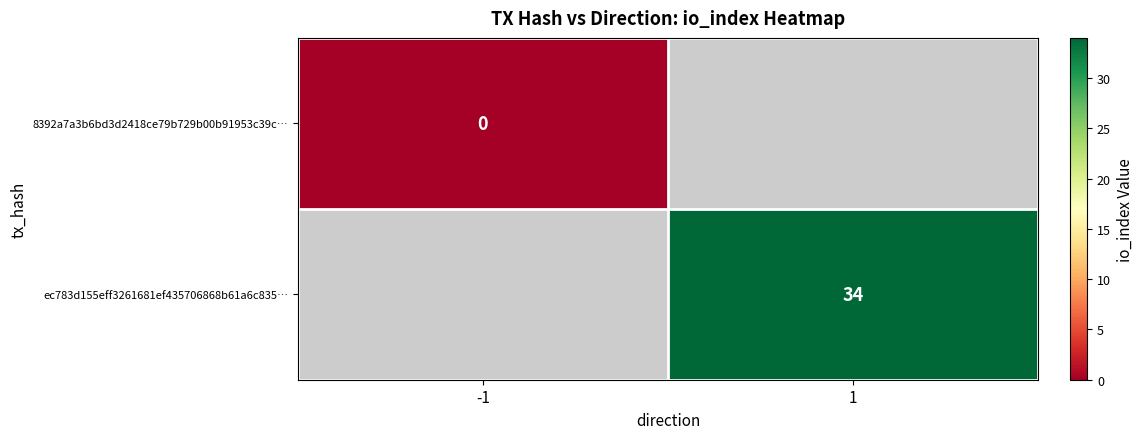

True or false: ec783d155eff3261681ef435706868b61a6c835… has a value of 60 at 1.

False